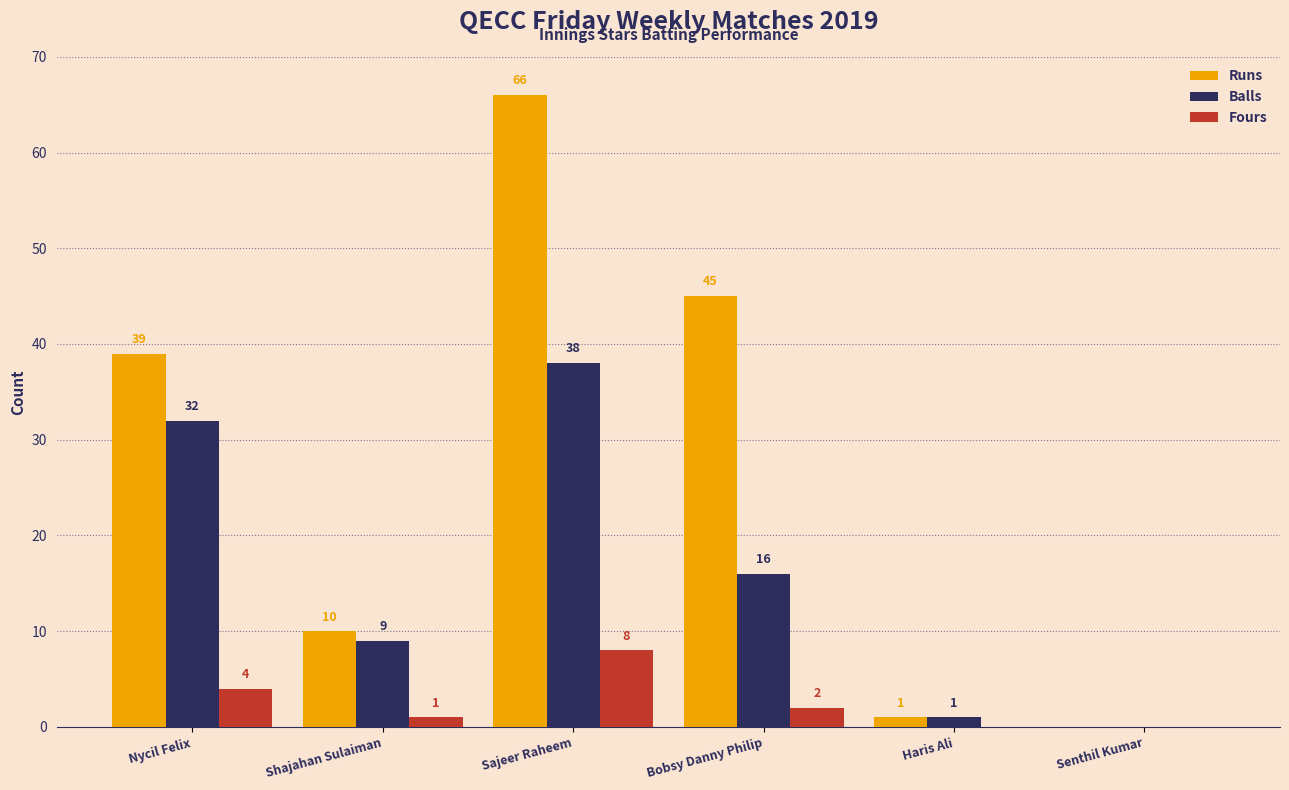

The value of Fours at Nycil Felix is 4. True or false?

True